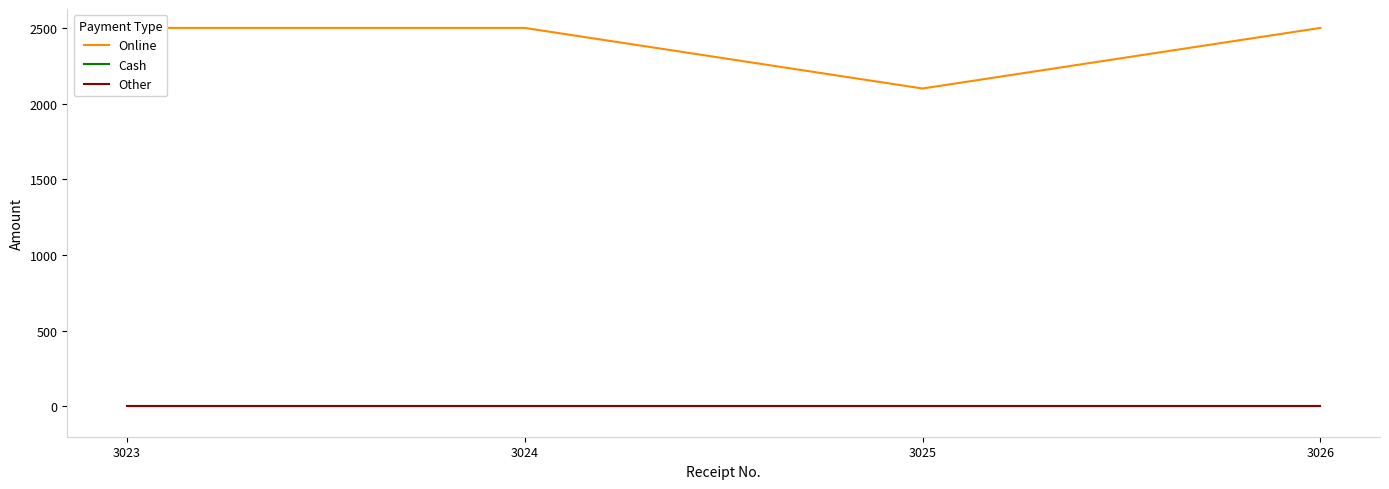

What is the difference between the highest and lowest values at 3026?

2500